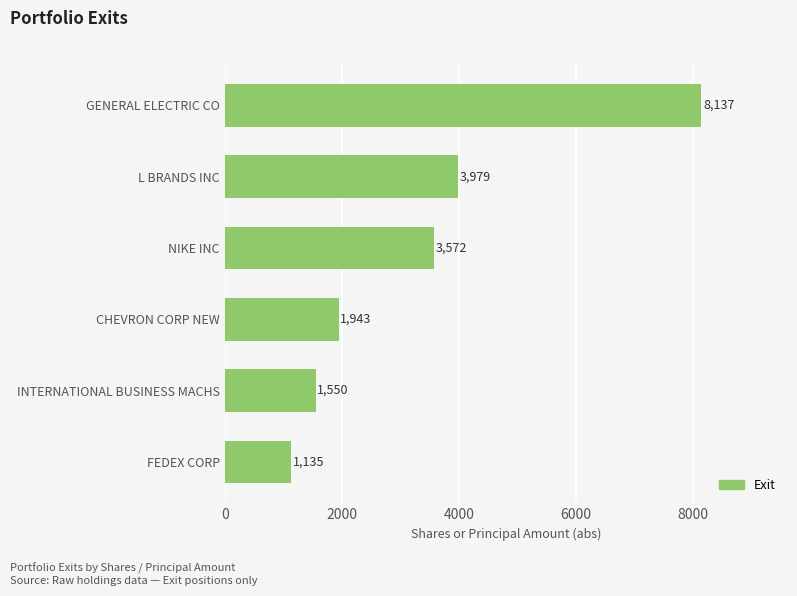

Count the number of data series in this chart.

1